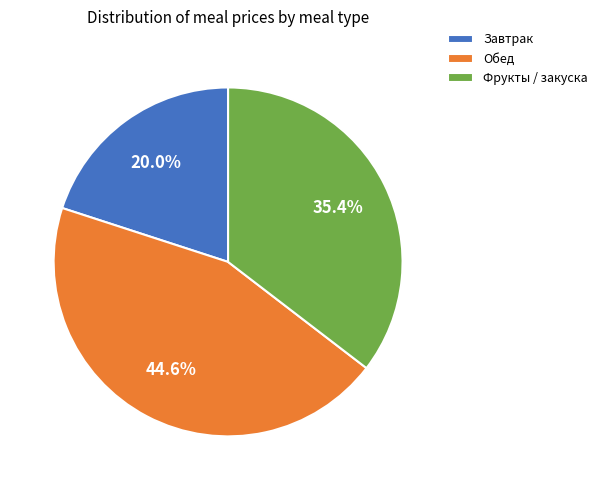

Count the number of slices in the pie.

3